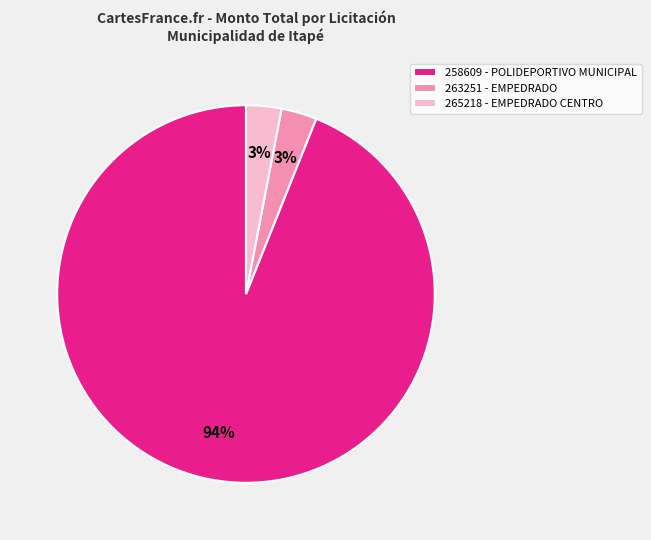

Between 258609 - POLIDEPORTIVO MUNICIPAL and 263251 - EMPEDRADO, which is larger?

258609 - POLIDEPORTIVO MUNICIPAL